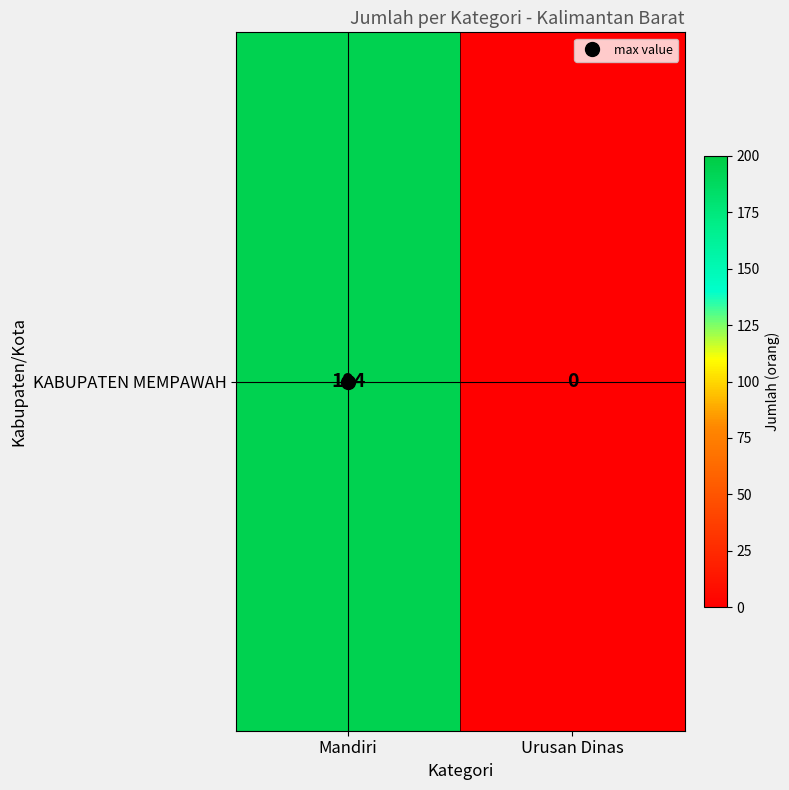

What is the sum of the values at Mandiri and Urusan Dinas?

194